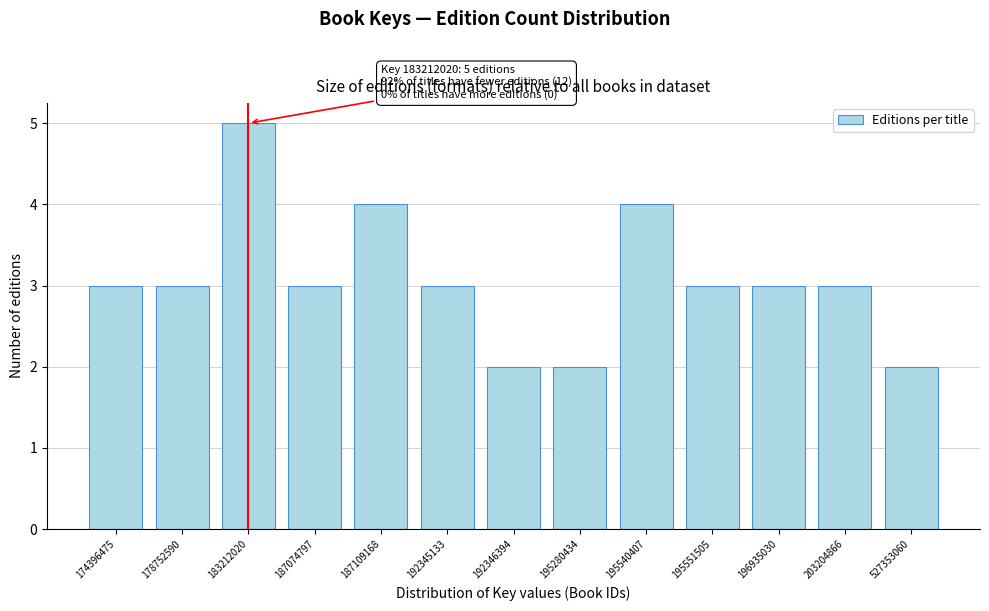

Reading left to right, extract all data points from this chart.

174396475=3	178752590=3	183212020=5	187074797=3	187109168=4	192345133=3	192346394=2	195280434=2	195540407=4	195551505=3	196935030=3	203204866=3	527353060=2